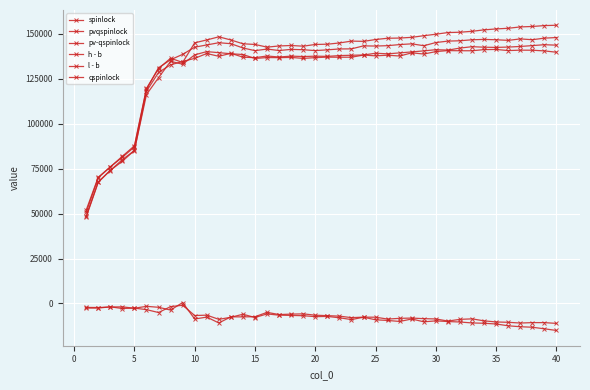

How many data points does each series have?

40